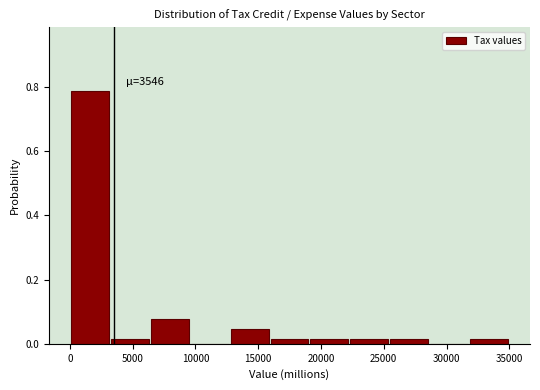

Which range on the x-axis has the tallest bar?

0 to 3000